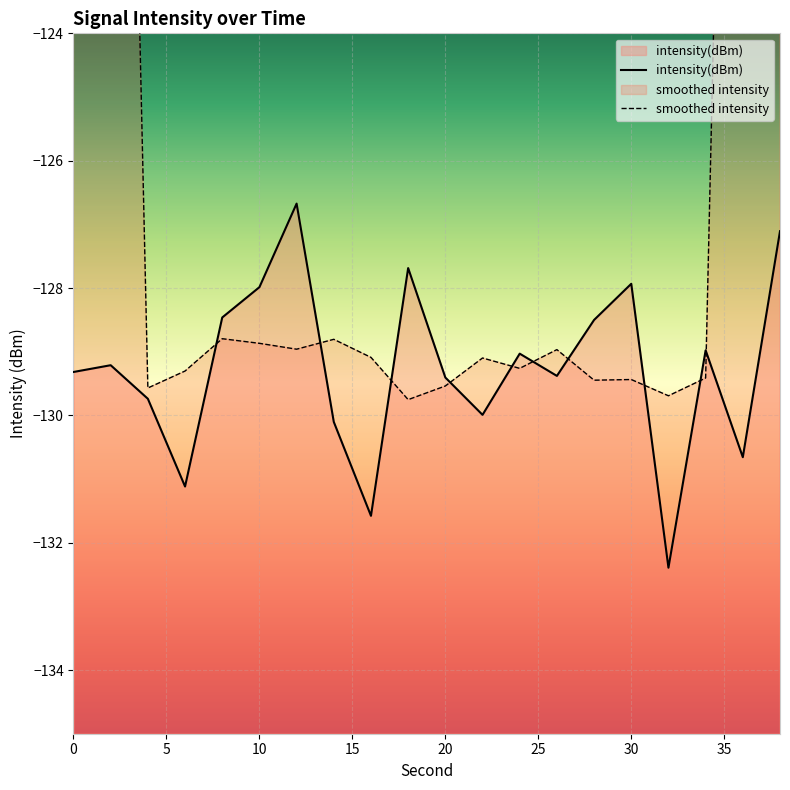

What is the sum of all values?

-2585.3